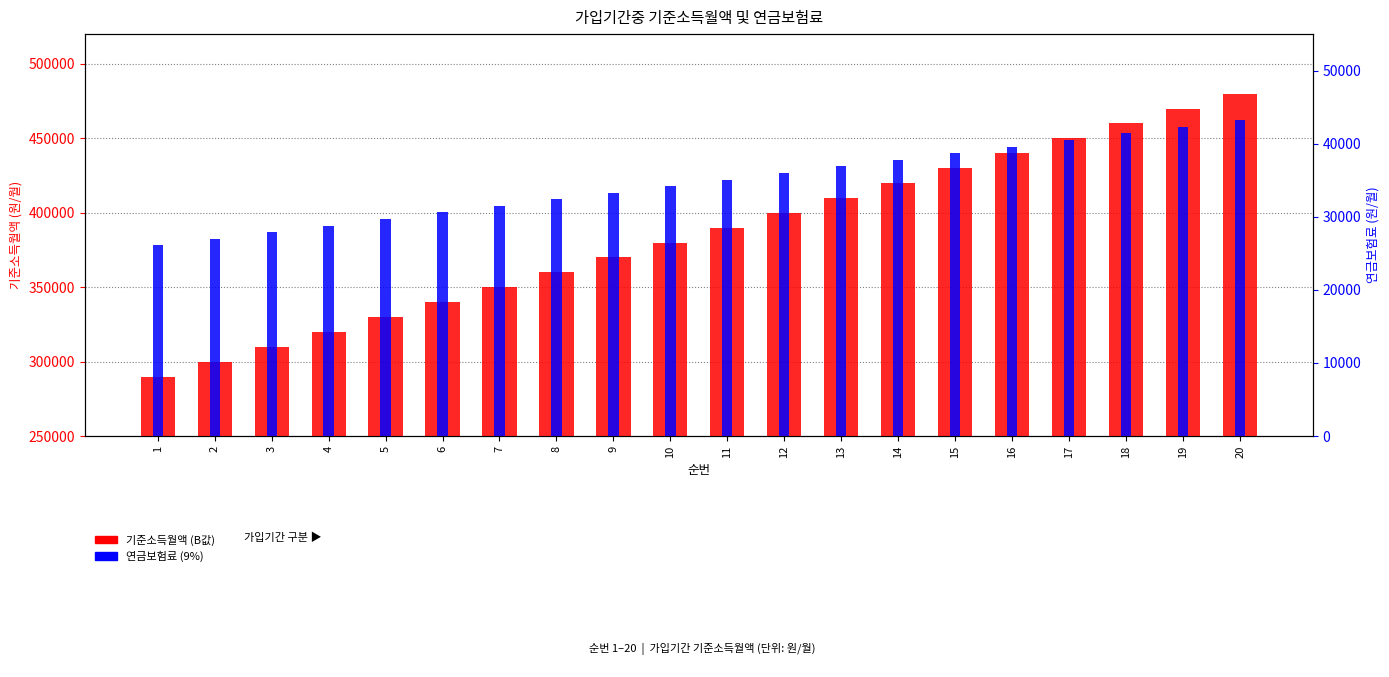

What is the smallest value displayed?

26100